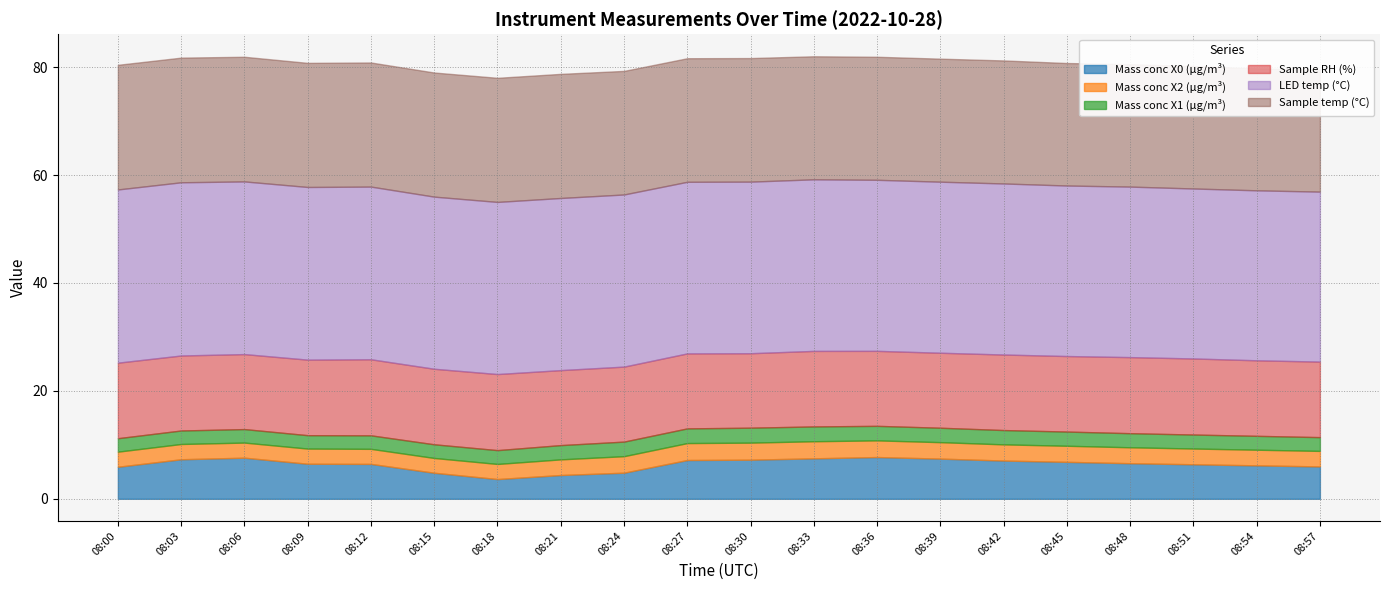

Where is Mass conc X2 (μg/m³) nearest to the value 2?

08:15